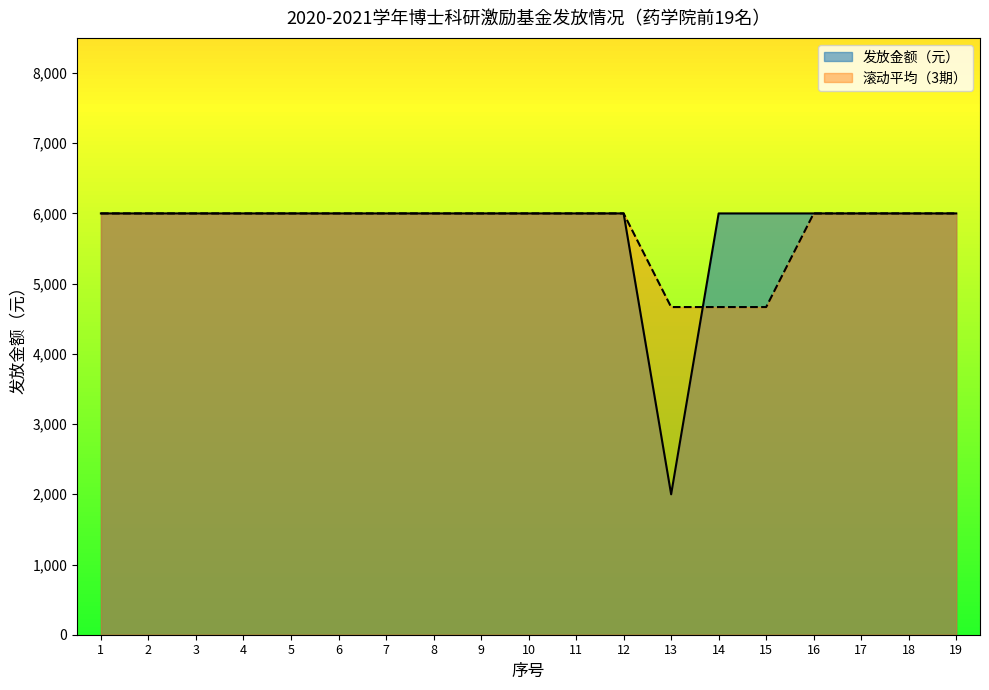

The value at 8 is 6000. True or false?

True